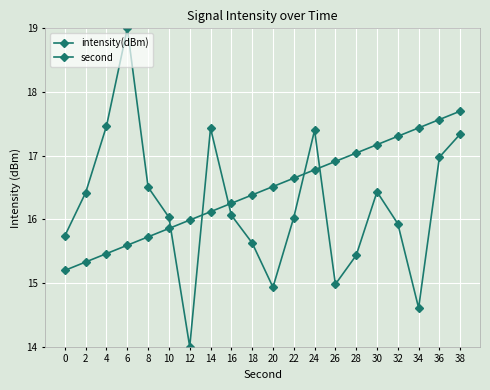

What is the difference between the intensity(dBm) values at 28 and 34?

0.8